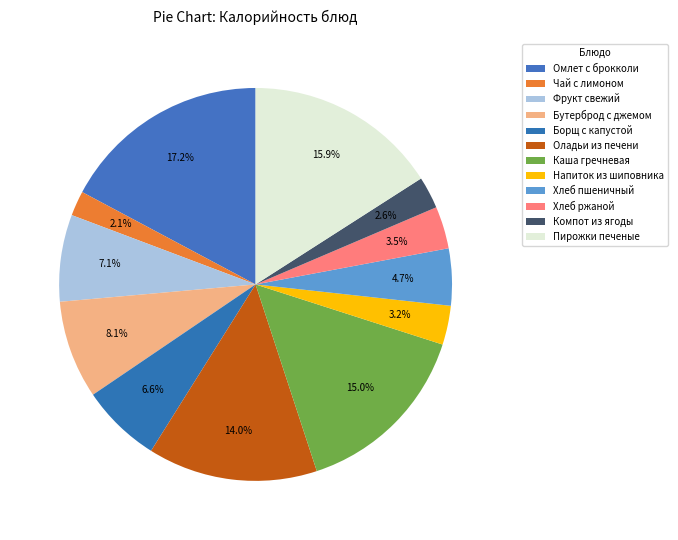

Which slice is the largest?

Омлет с брокколи